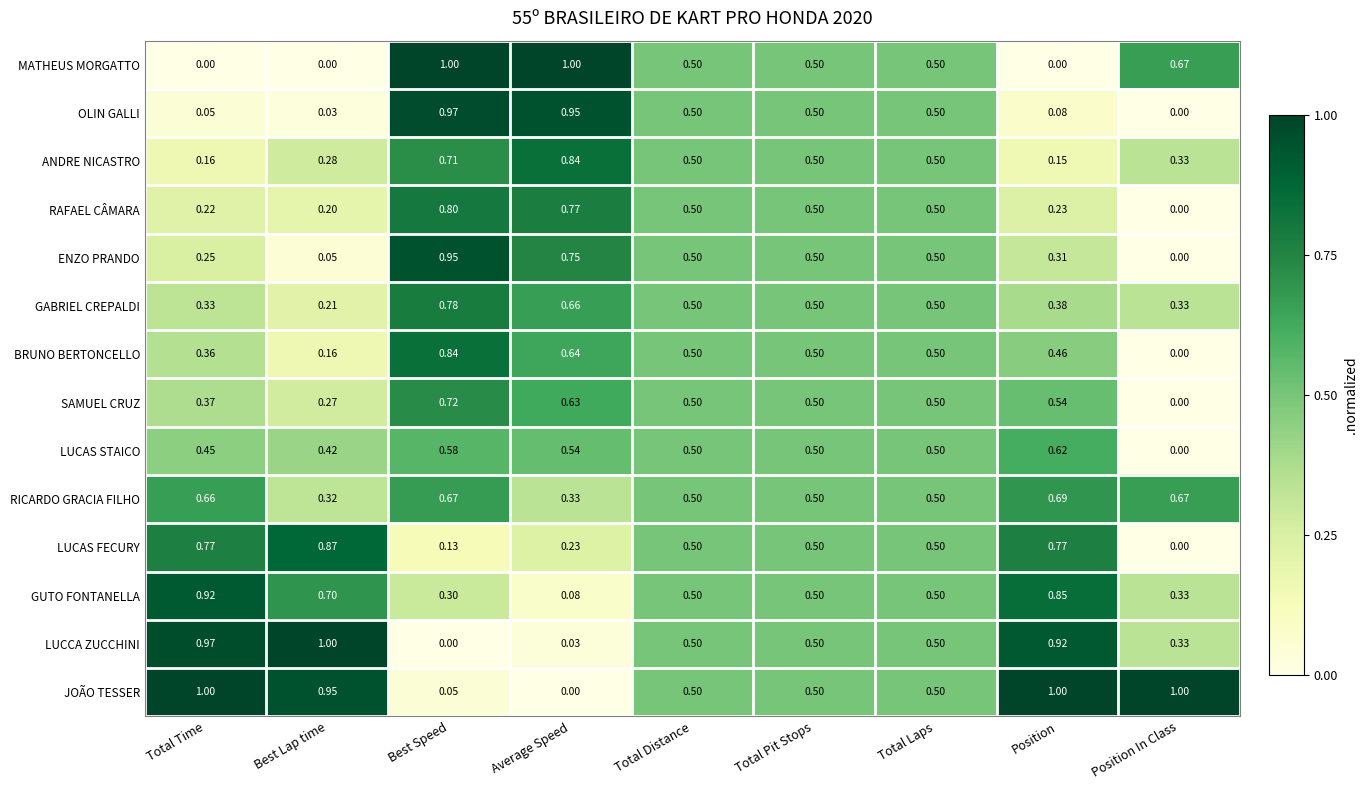

At Best Lap time, list the series in order from smallest to largest.

MATHEUS MORGATTO, OLIN GALLI, ENZO PRANDO, BRUNO BERTONCELLO, RAFAEL CÂMARA, GABRIEL CREPALDI, SAMUEL CRUZ, ANDRE NICASTRO, RICARDO GRACIA FILHO, LUCAS STAICO, GUTO FONTANELLA, LUCAS FECURY, JOÃO TESSER, LUCCA ZUCCHINI